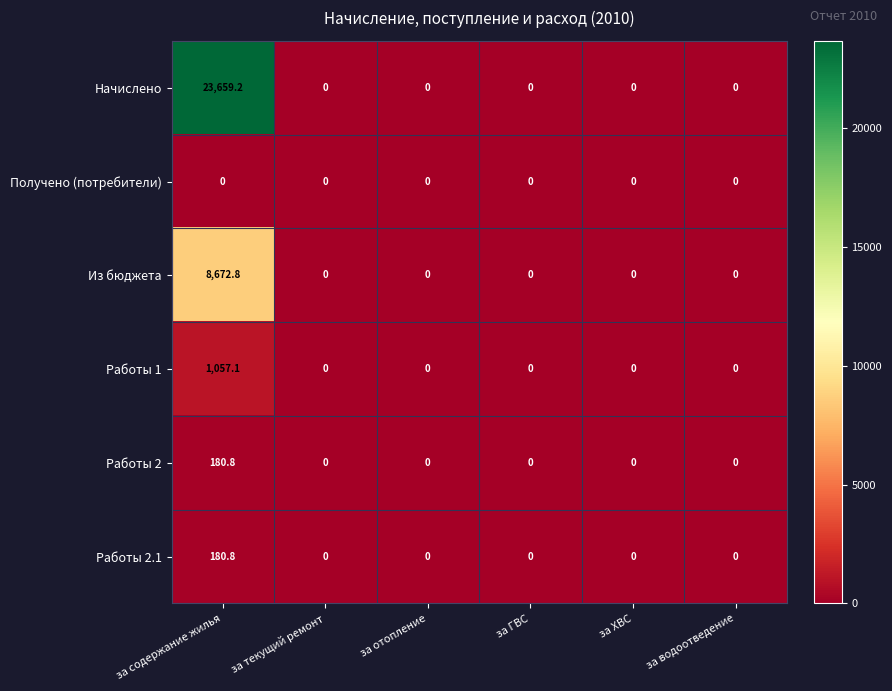

What is the sum of all Из бюджета values?

8672.8